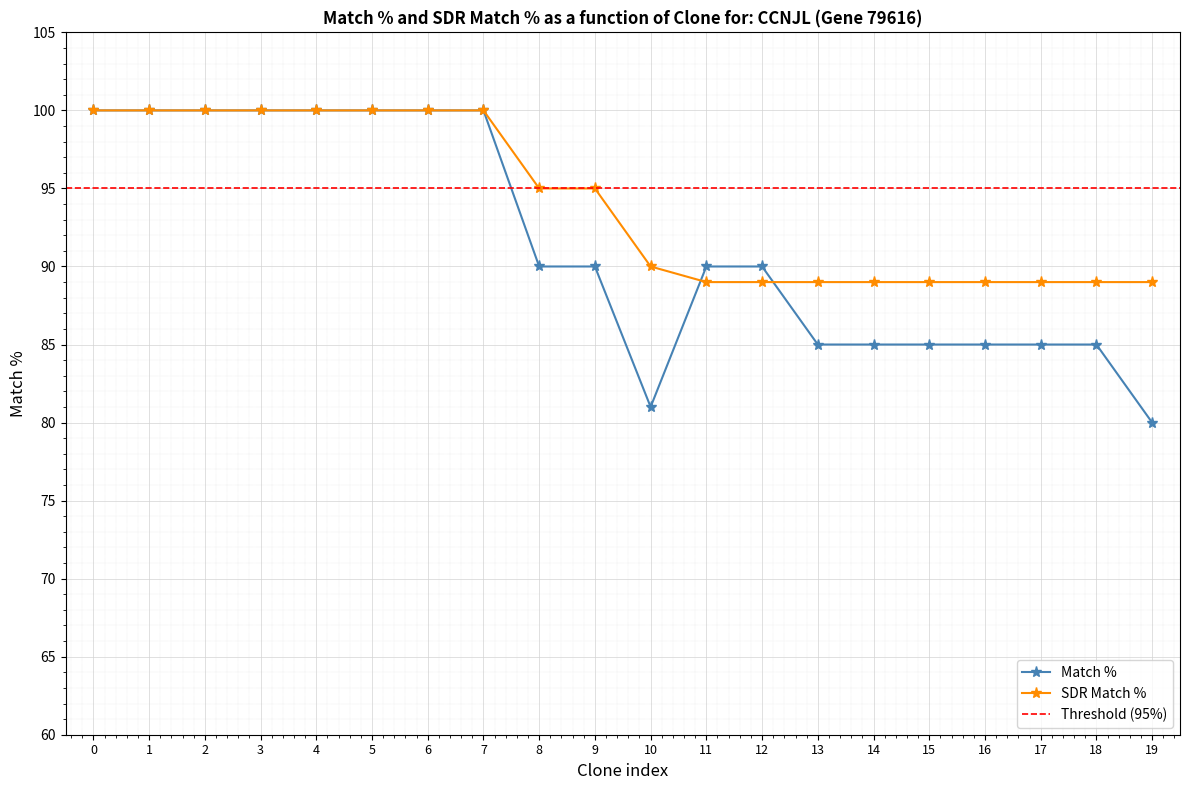

Which series has the largest range (max minus min)?

Match %